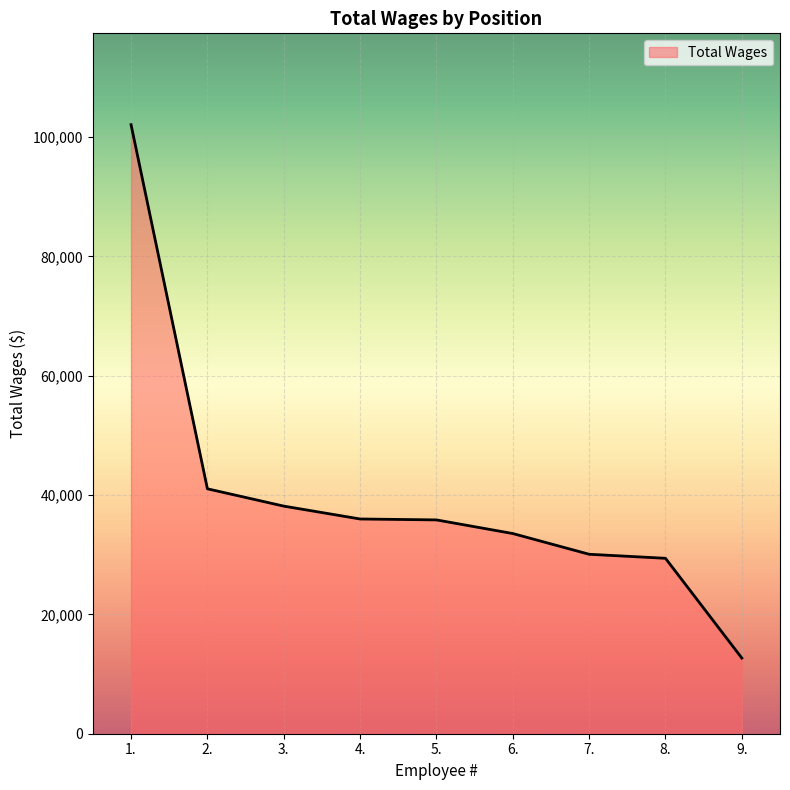

What position from the left is 1.?

1